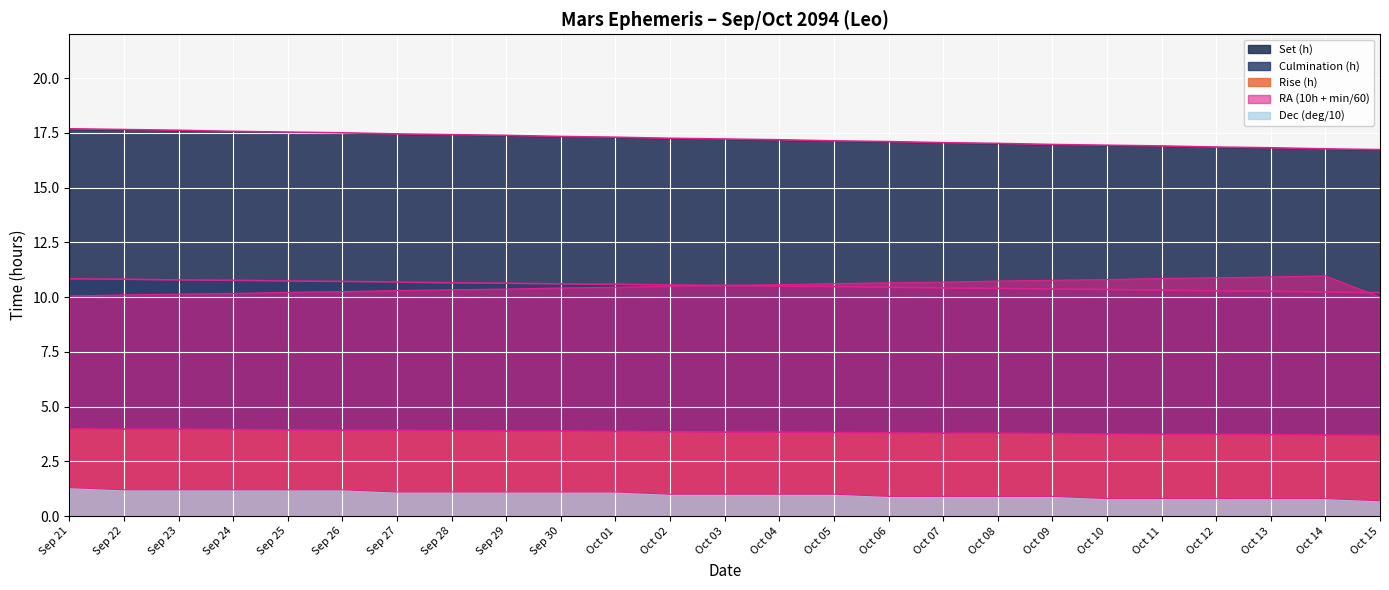

What is the total value across all series at Sep 22?

43.7